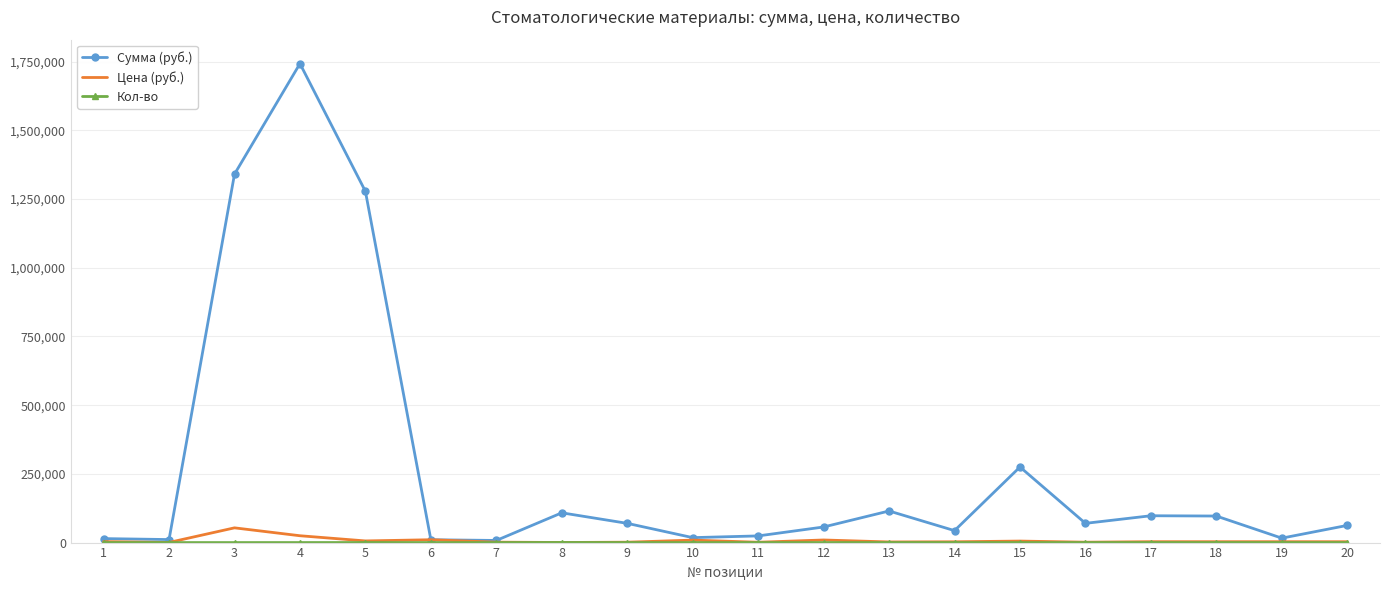

What is the maximum value shown in the chart?

1742790